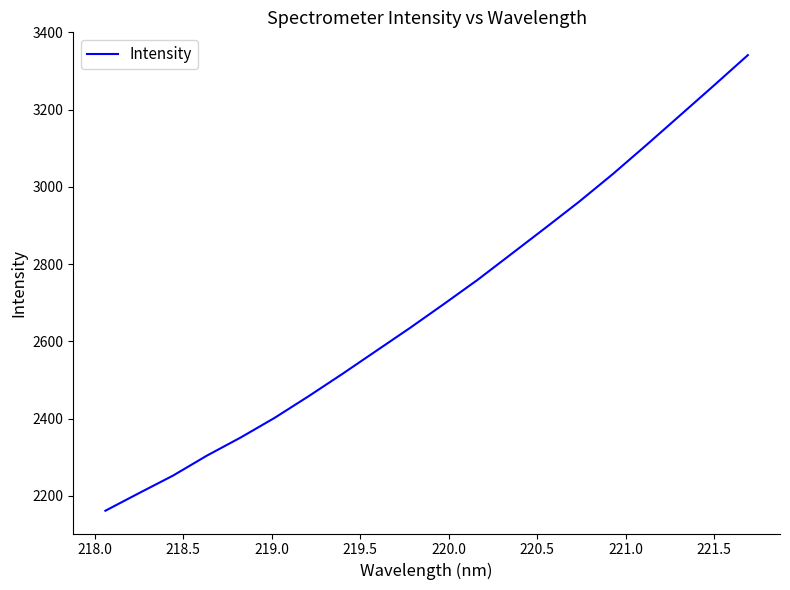

What is the minimum value shown in the chart?

2161.8